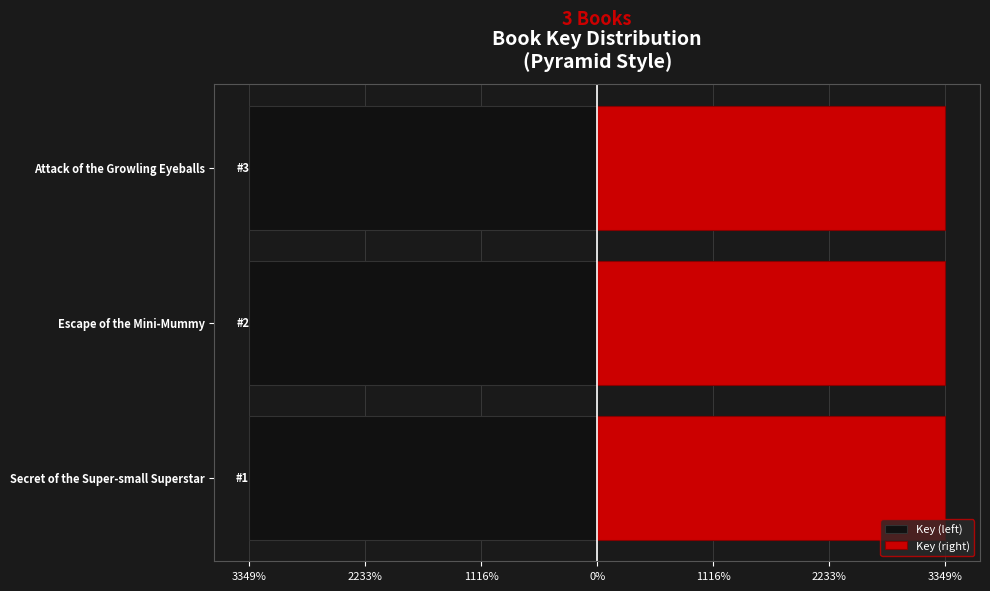

The Key (right) series shows 49.5 at Secret of the Super-small Superstar. True or false?

False